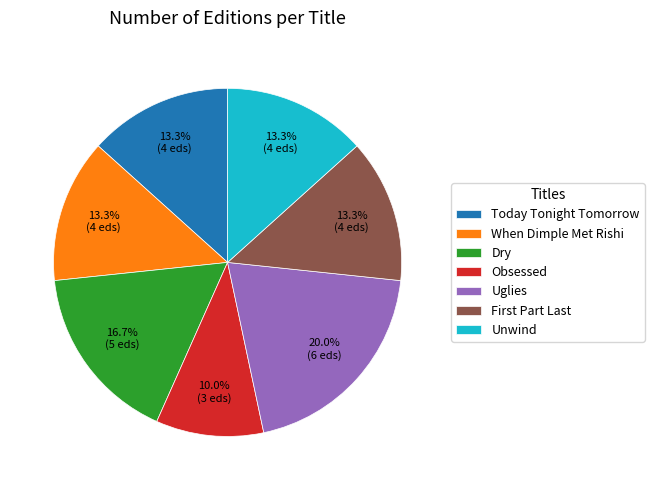

Which slice is the largest?

Uglies